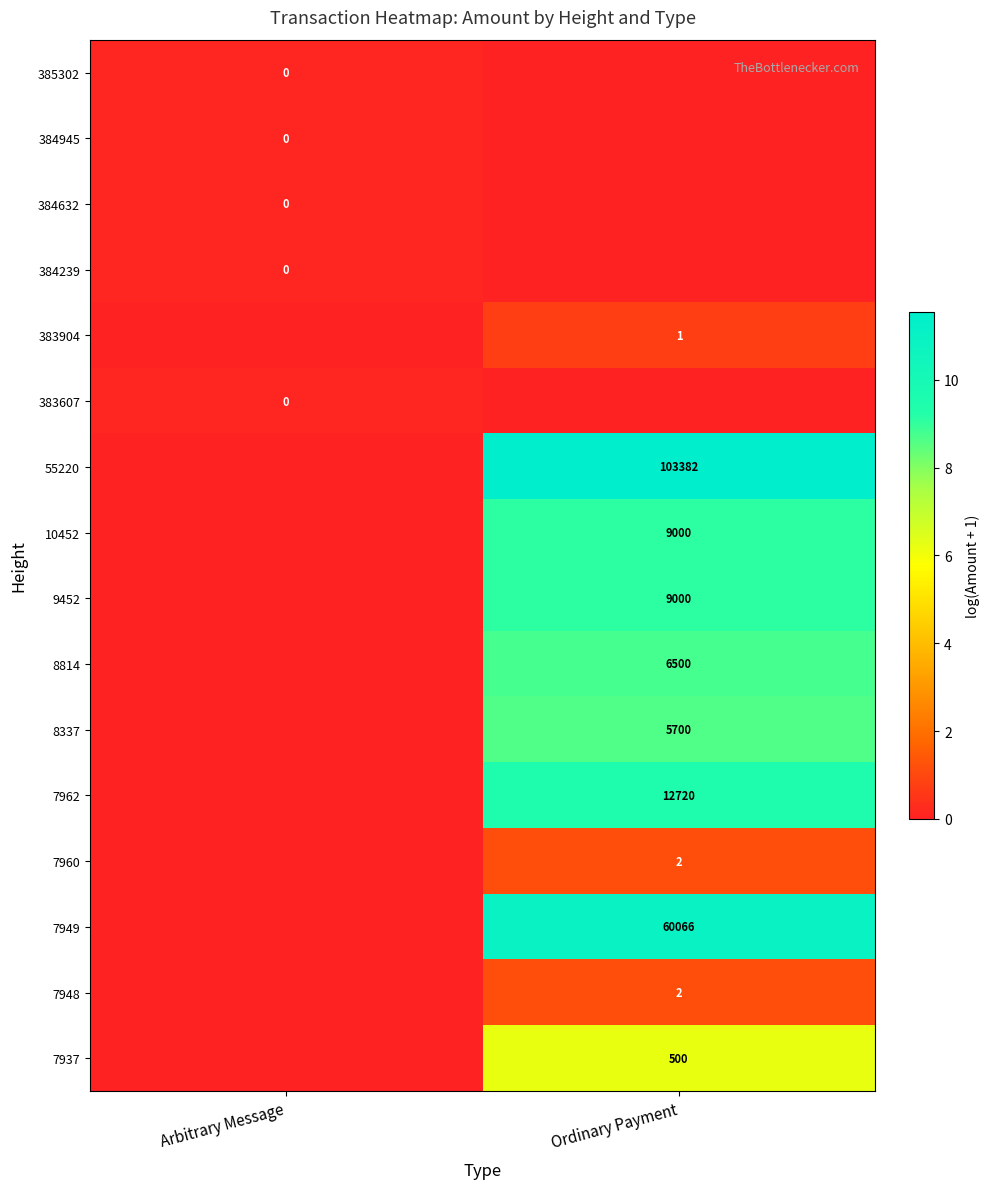

The value of 8337 at Ordinary Payment is 2579. True or false?

False